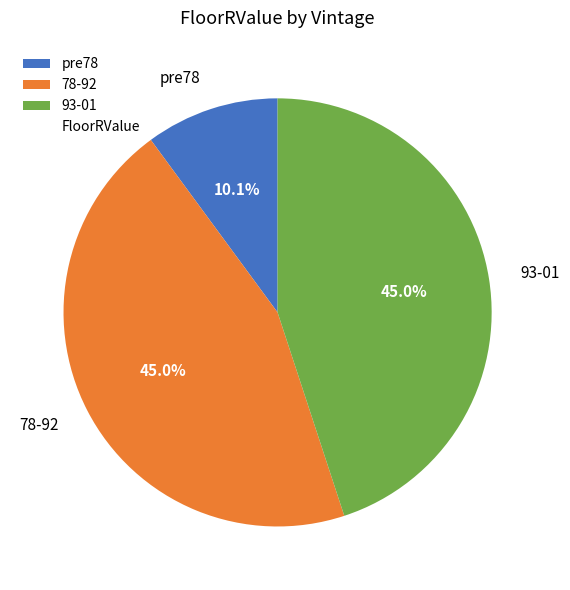

To the nearest percent, what percentage of the pie is 78-92?

45%